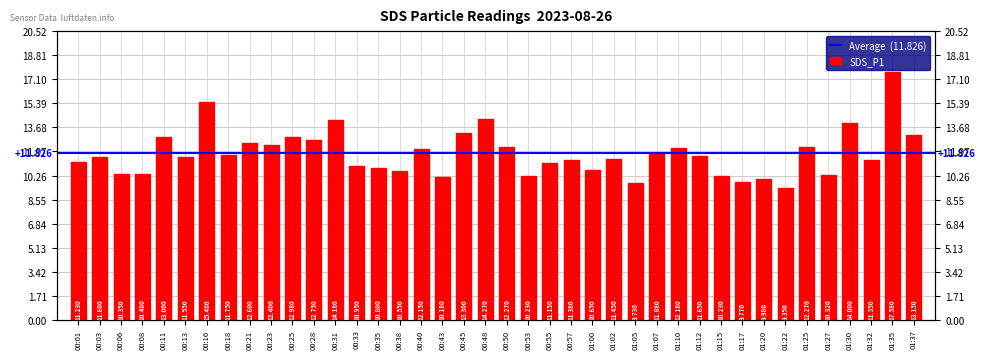

Which has a higher value, 00:48 or 00:01?

00:48